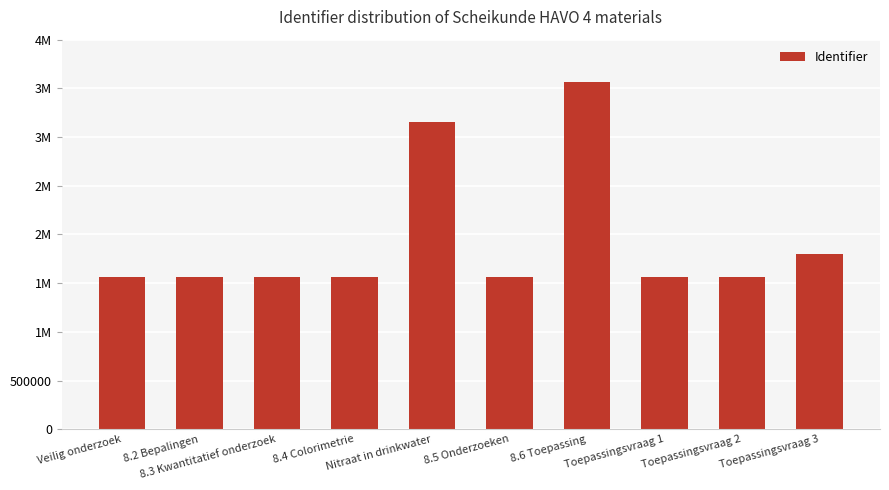

Are the bars horizontal?

No